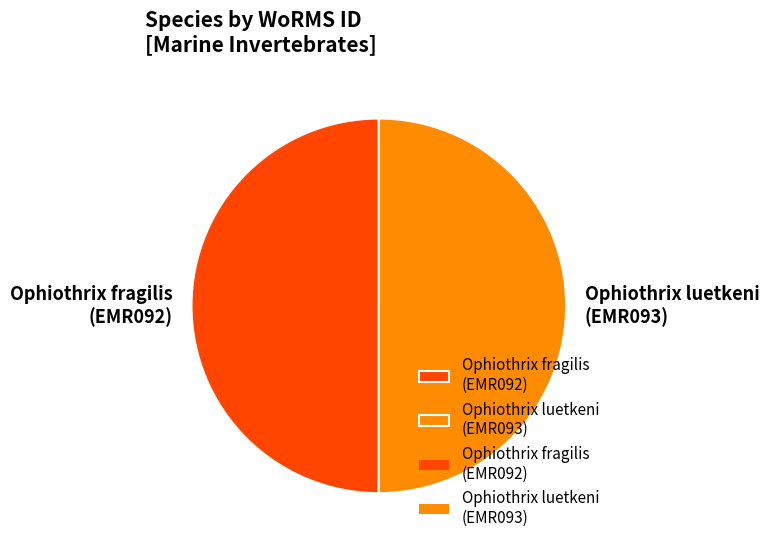

Is the sum of Ophiothrix fragilis (EMR092) and Ophiothrix luetkeni (EMR093) greater than half?

Yes